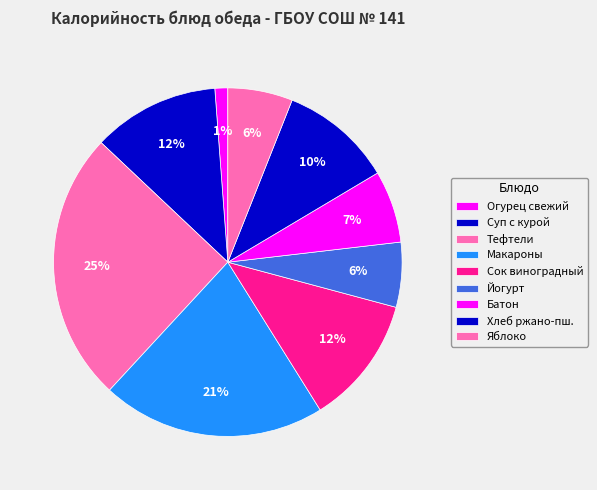

Count the number of slices in the pie.

9